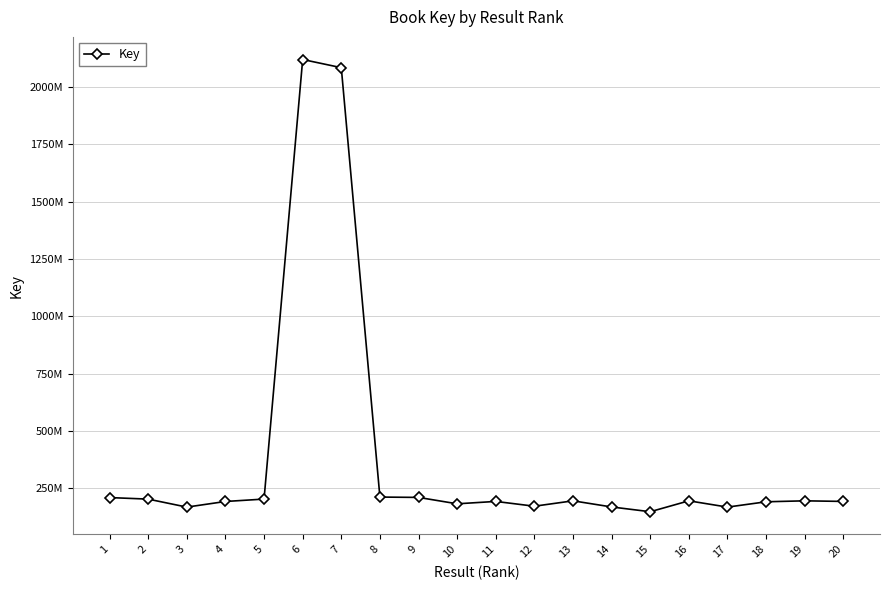

What is the value of the 17th point from the left?

167715857